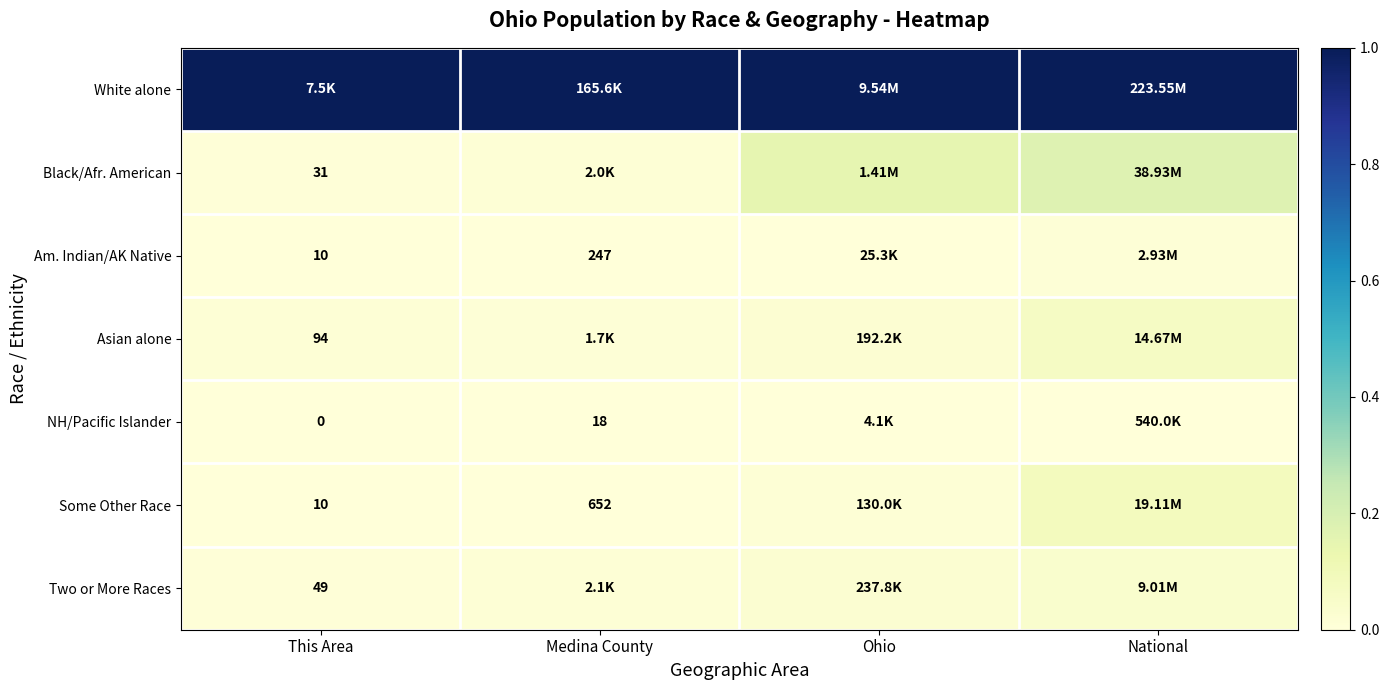

The Two or More Races series shows 0.0 at National. True or false?

True